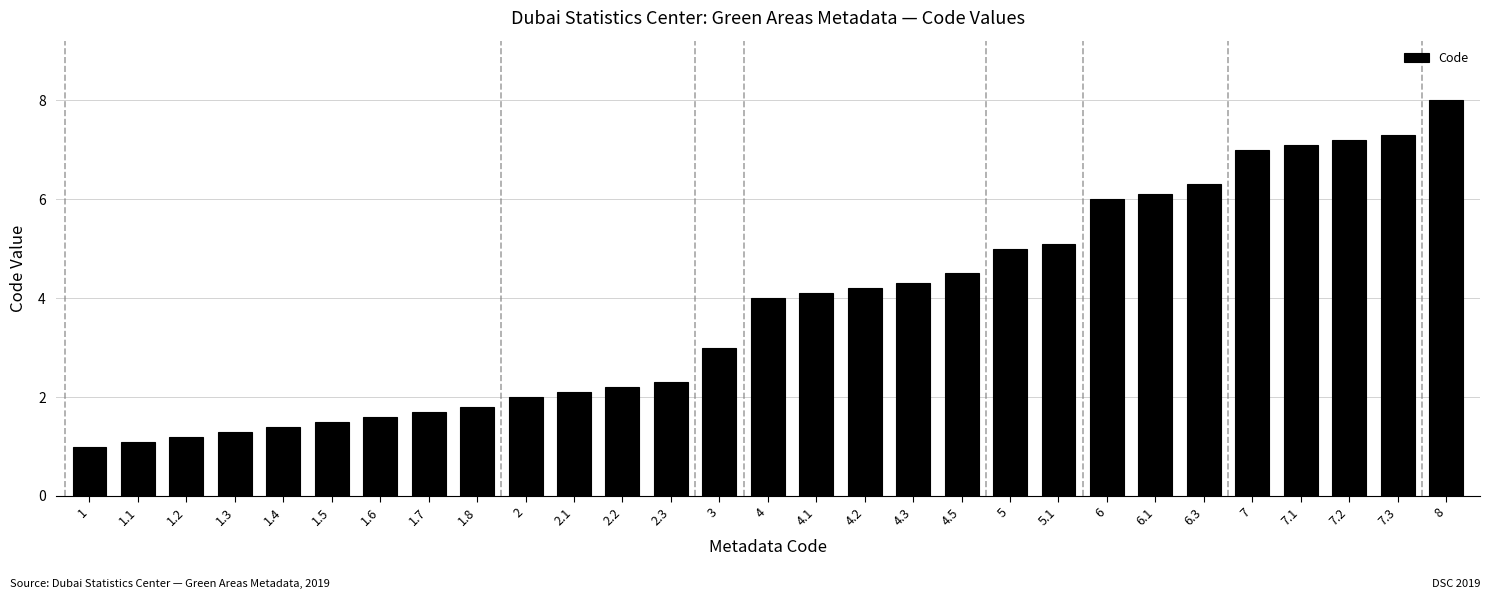

Where is the data nearest to the value 4?

4